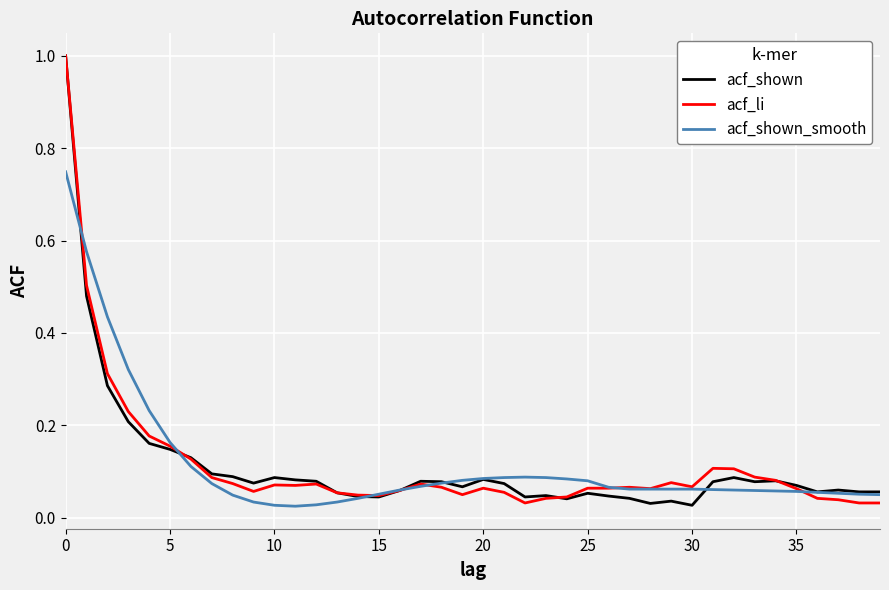

What are all the series names shown in the legend?

acf_shown, acf_li, acf_shown_smooth